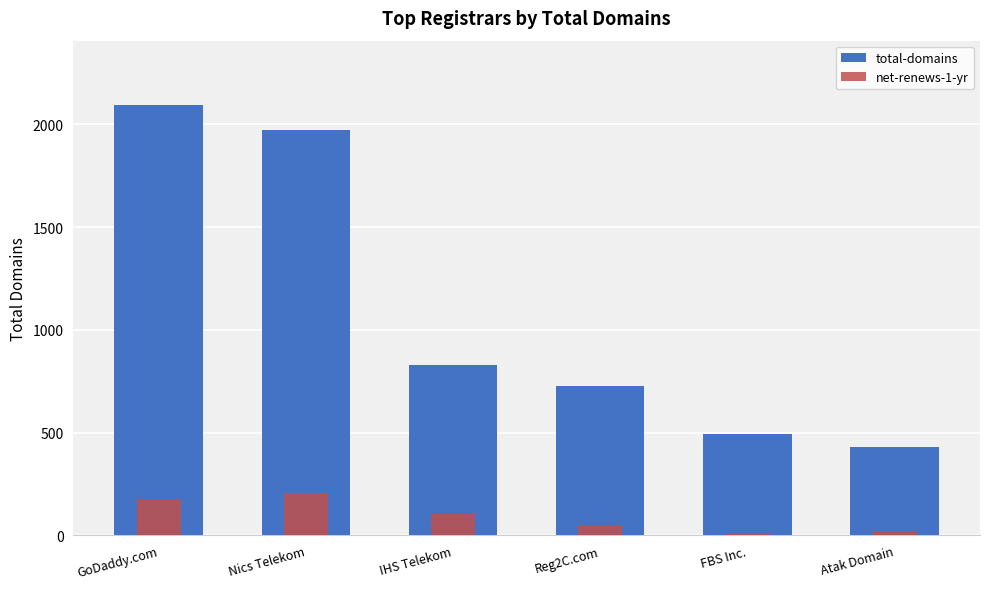

What is the value of the total-domains bar at the 1st from the left?

2093